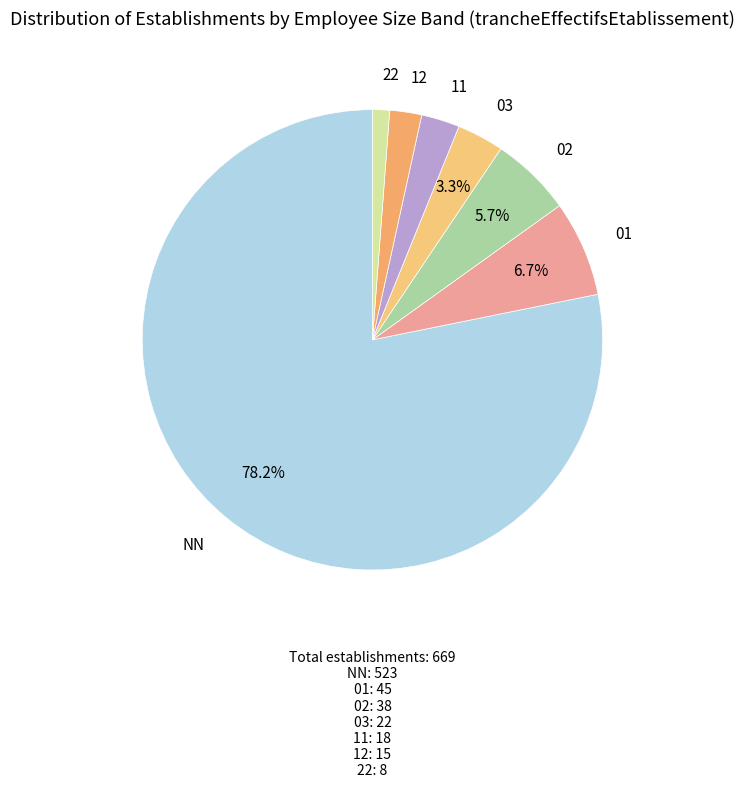

To the nearest percent, what is the average slice percentage?

14%